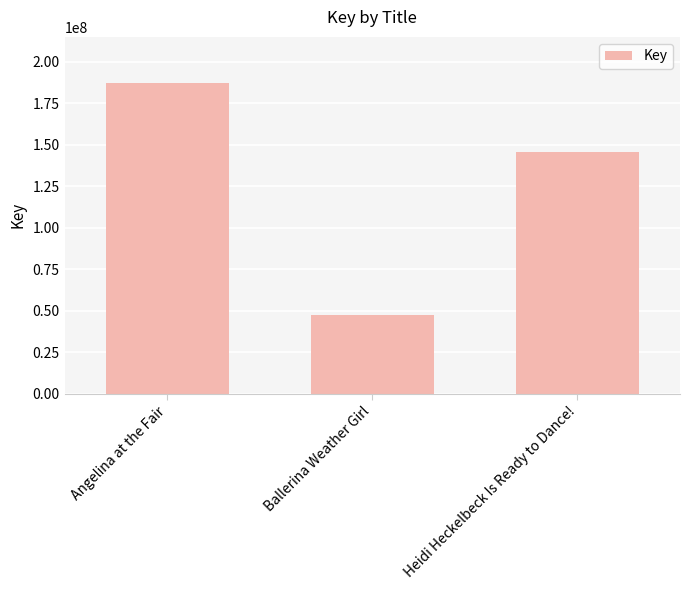

Reading right to left, what are all the values shown in this chart?

Heidi Heckelbeck Is Ready to Dance!=145430103	Ballerina Weather Girl=47507176	Angelina at the Fair=186924534